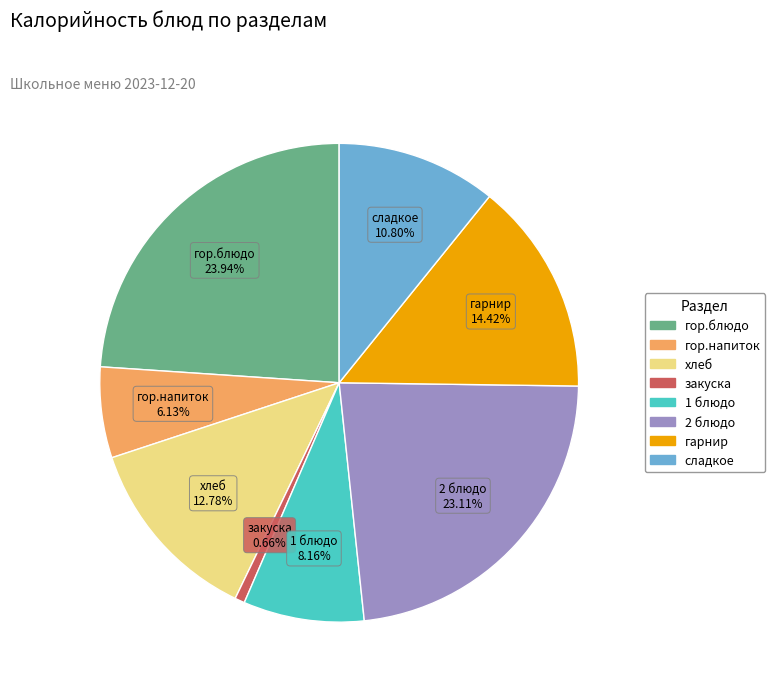

To the nearest percent, what is the combined percentage of 1 блюдо and хлеб?

21%